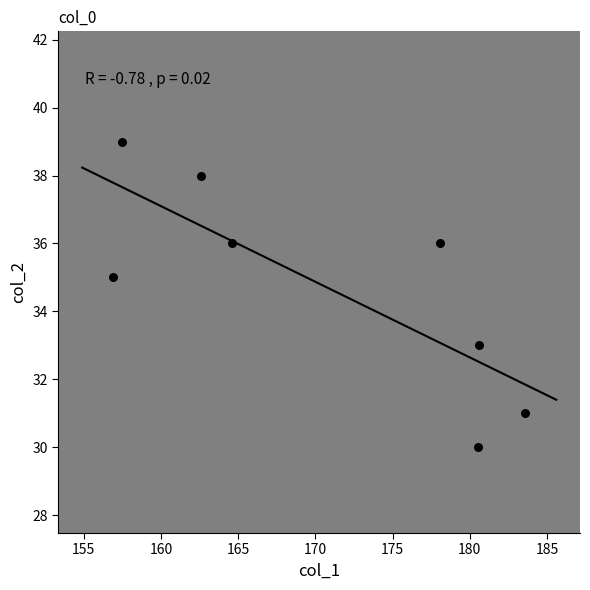

What is the range of Y values (max minus min)?

9